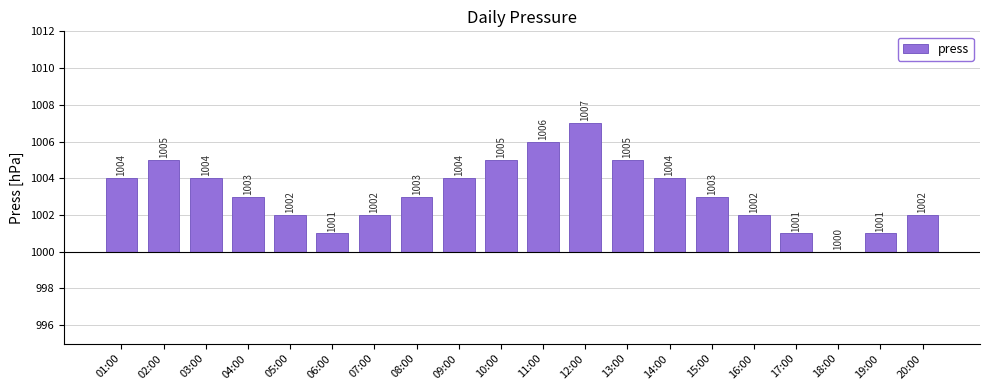

Reading left to right, transcribe all the data shown in this chart.

4	5	4	3	2	1	2	3	4	5	6	7	5	4	3	2	1	0	1	2